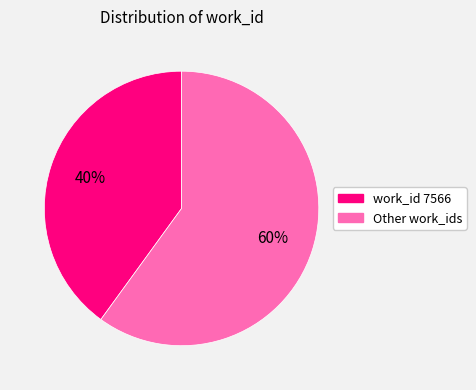

Count the number of slices in the pie.

2